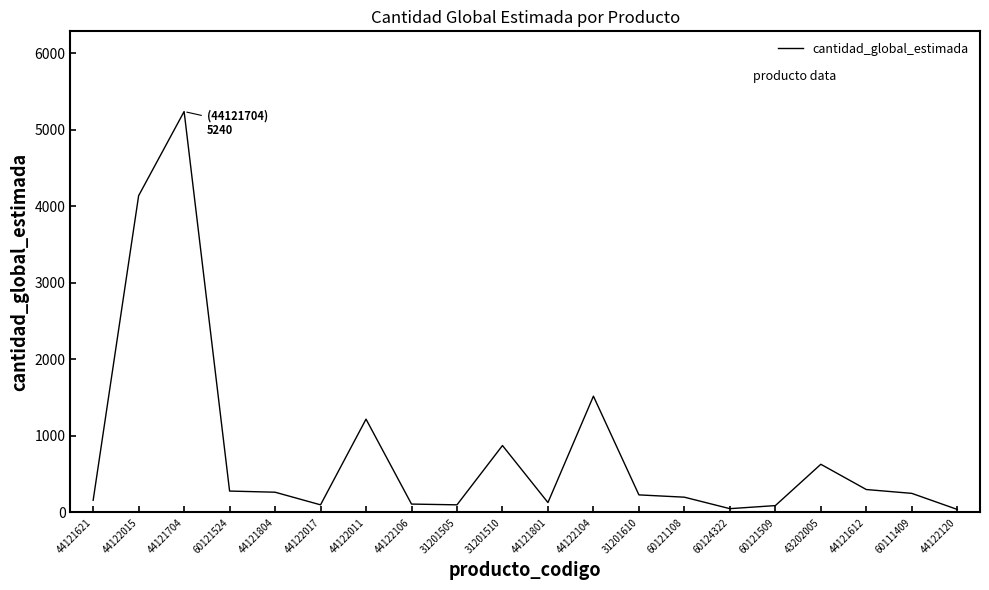

What is the minimum value shown in the chart?

40